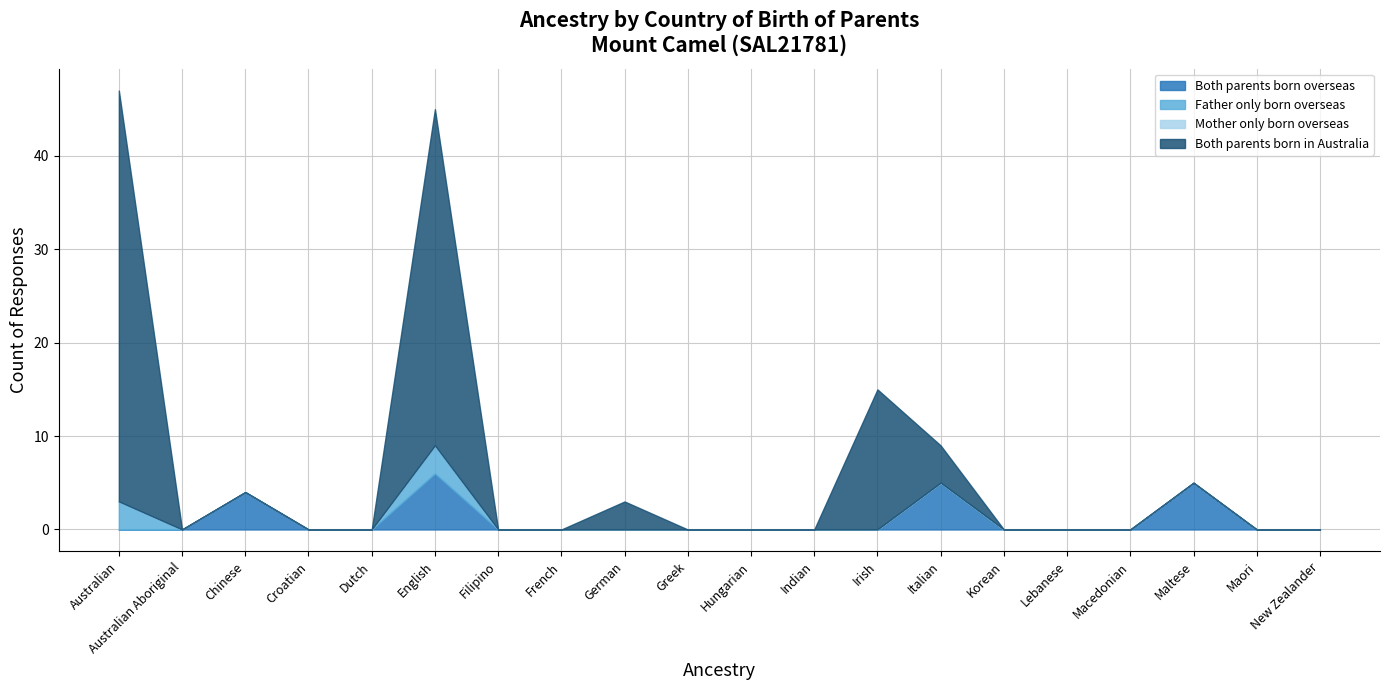

What are all the series names shown in the legend?

Both parents born overseas, Father only born overseas, Mother only born overseas, Both parents born in Australia